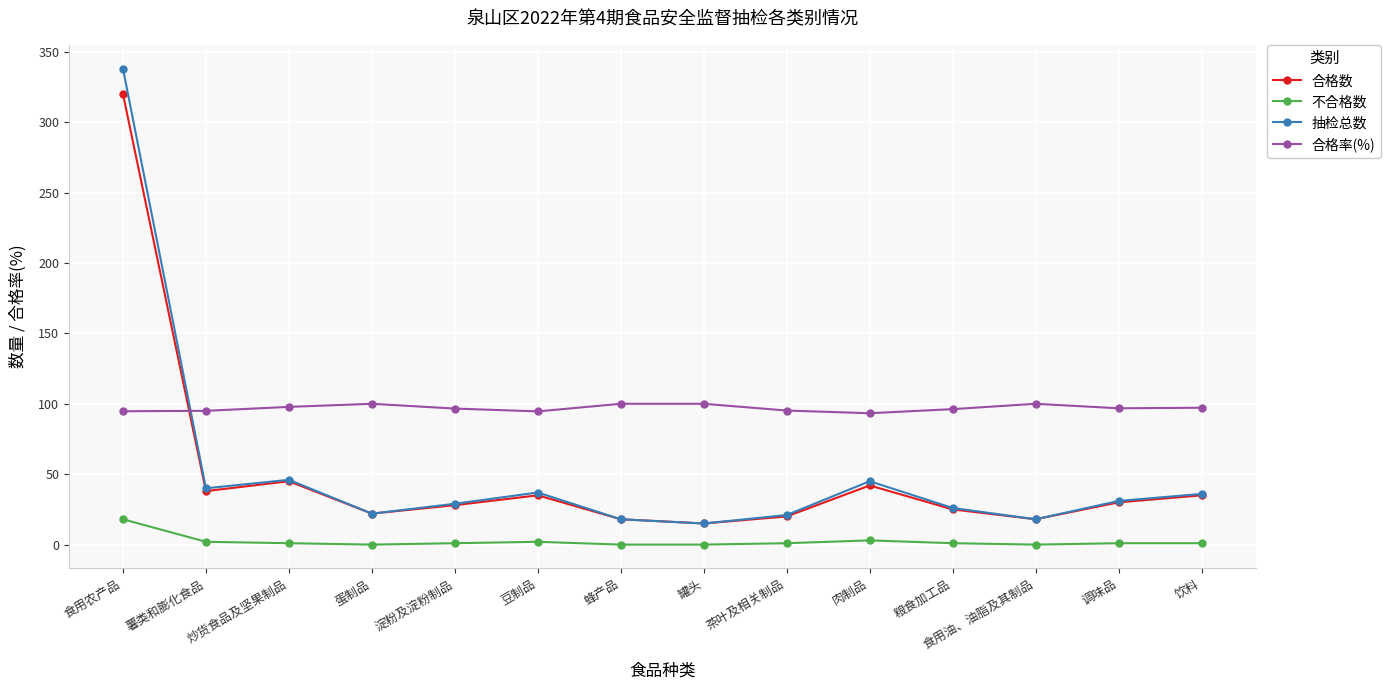

Read the 合格率(%) value at 蜂产品.

100.0